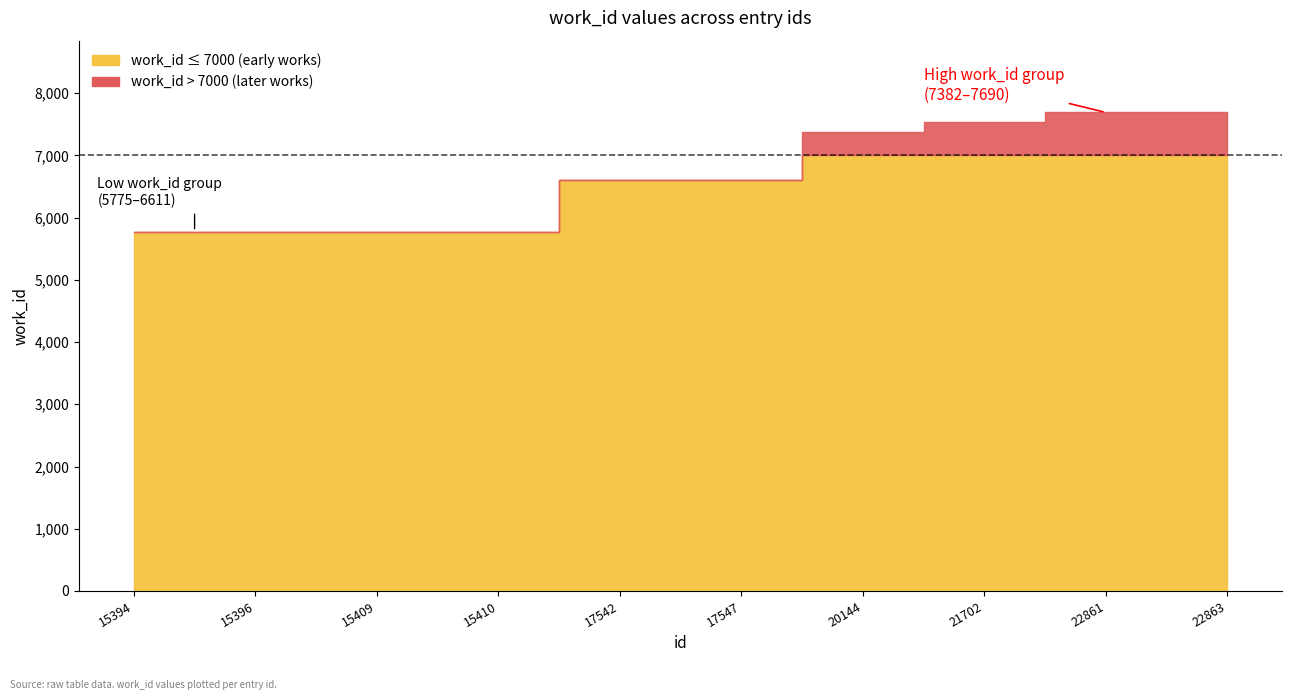

What is the value of the 6th point from the left?

6611